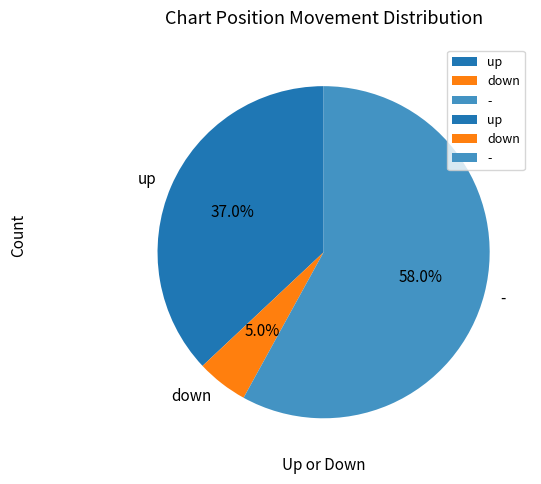

The up slice represents 37% of the pie. True or false?

True